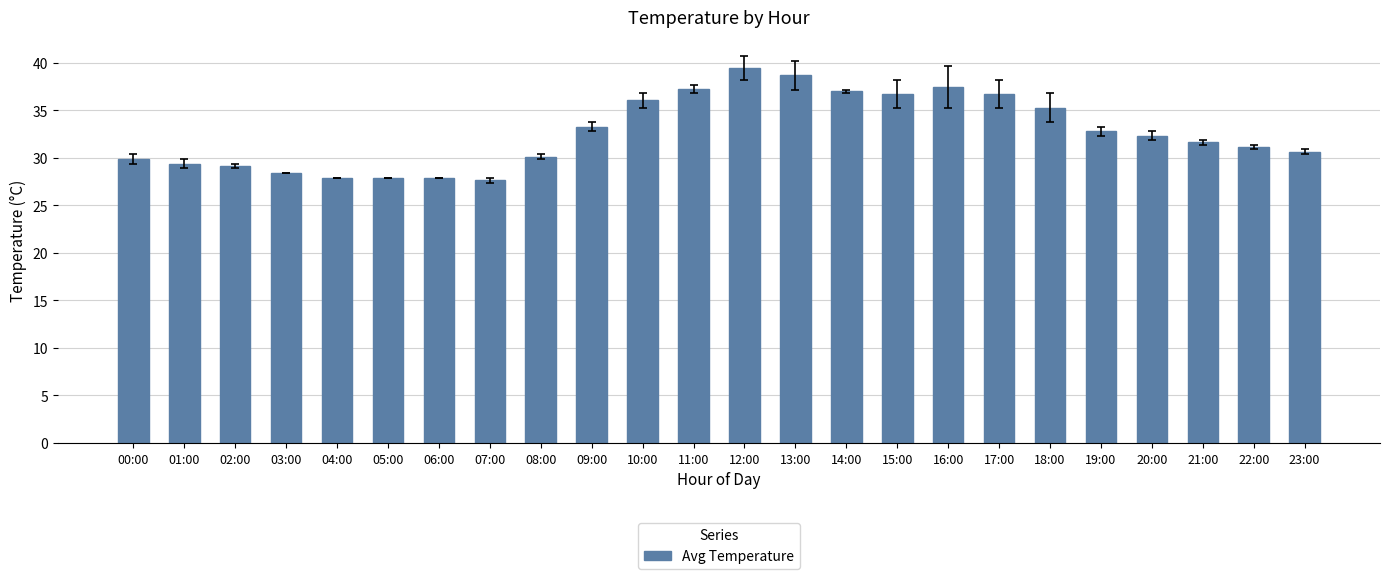

The chart shows a value of 11.8 at 09:00. True or false?

False